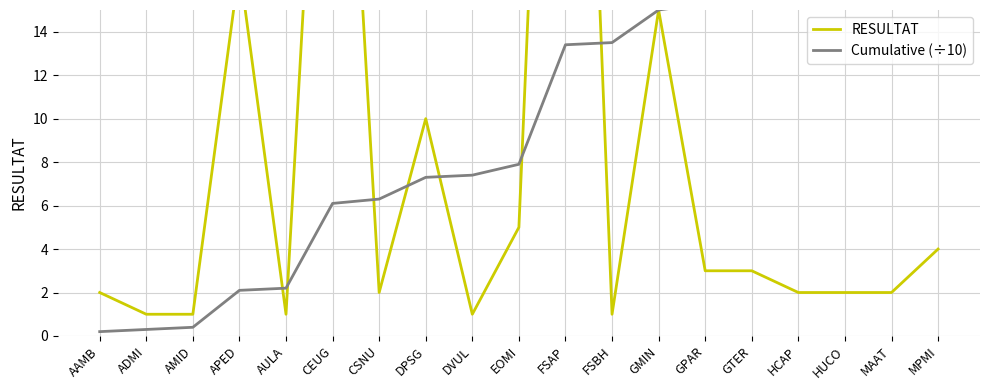

Which series ends up on top after the final intersection of RESULTAT and Cumulative (÷10)?

Cumulative (÷10)